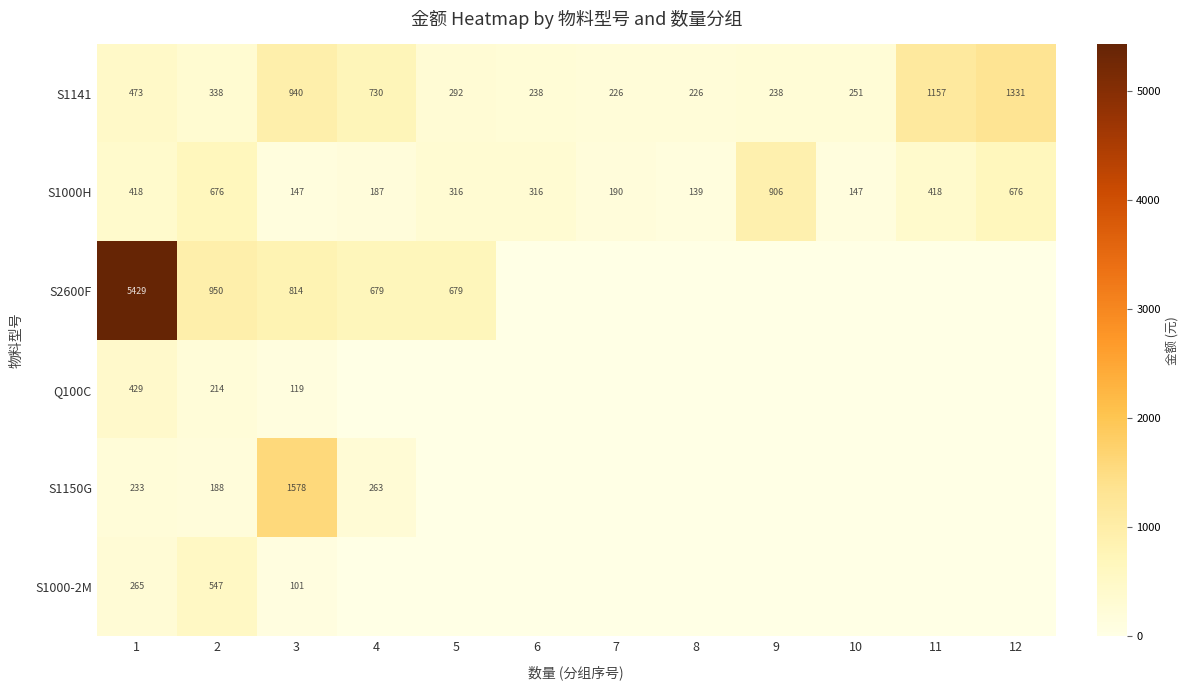

At which category is the sum across all series the highest?

1